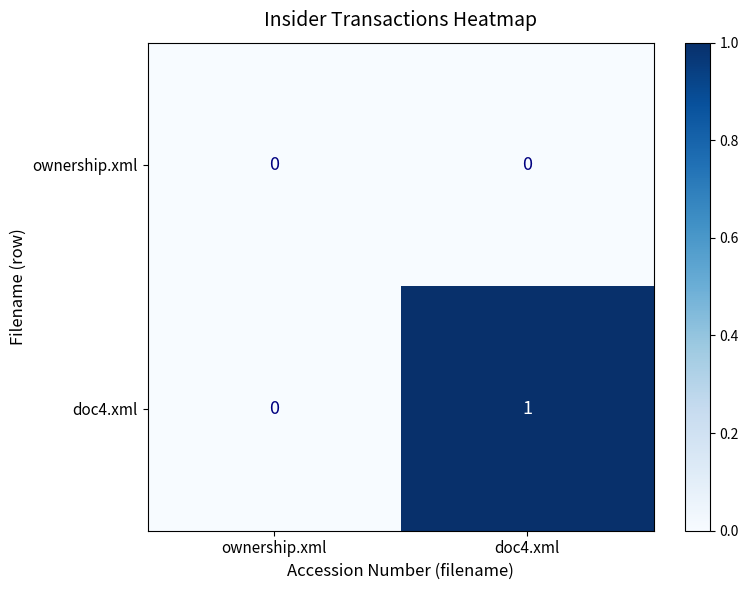

Which series has the widest spread of values?

doc4.xml